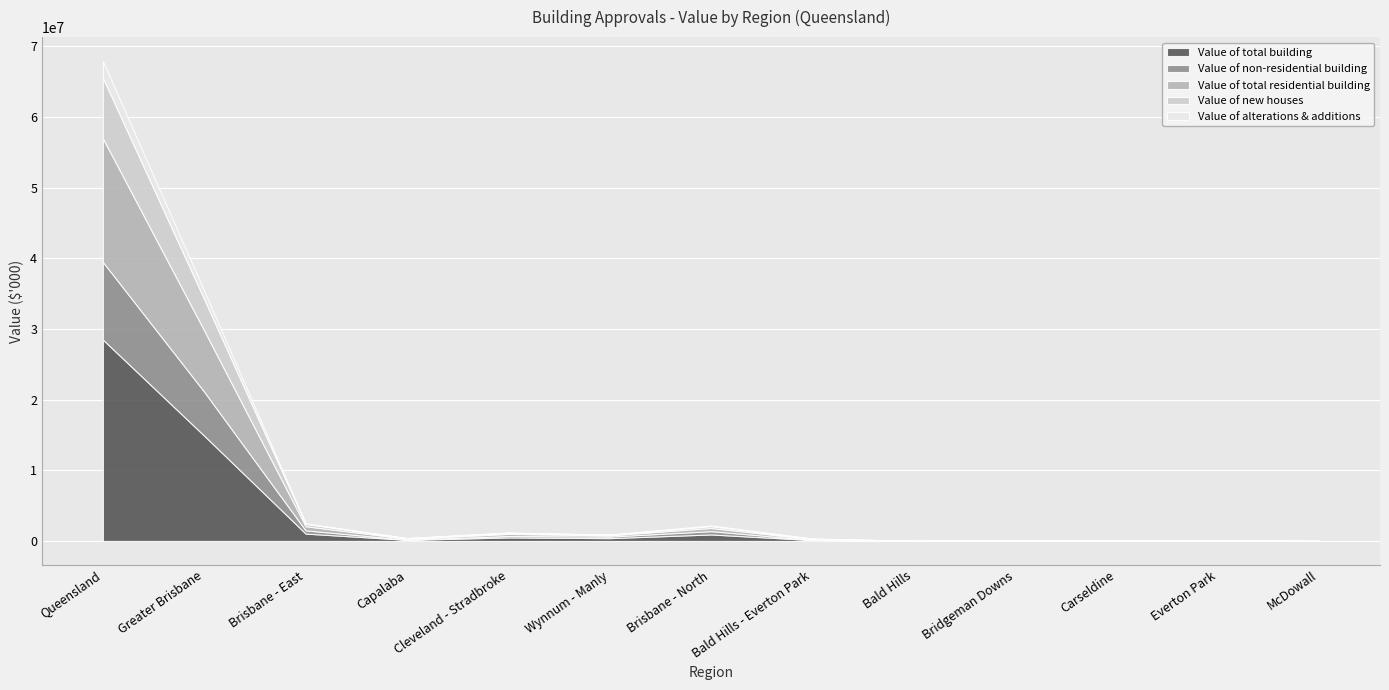

True or false: Value of new houses and Value of alterations & additions cross at least once.

False